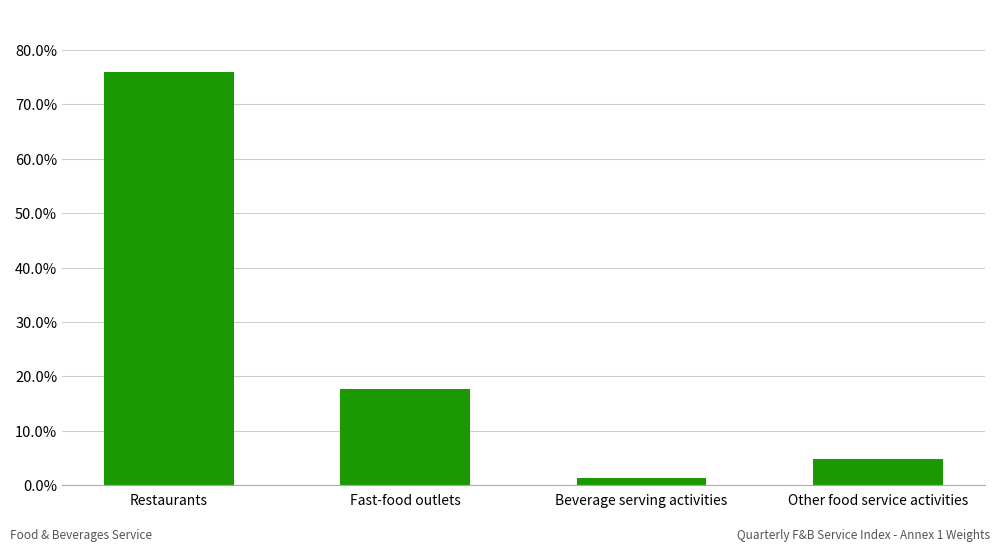

Does the chart contain any negative values?

No